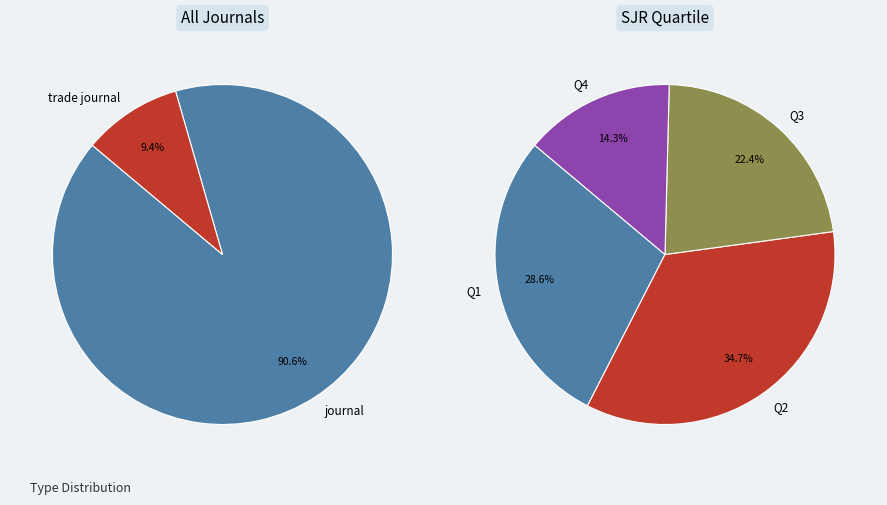

What is the ratio of the value at trade journal to the value at journal?

0.1